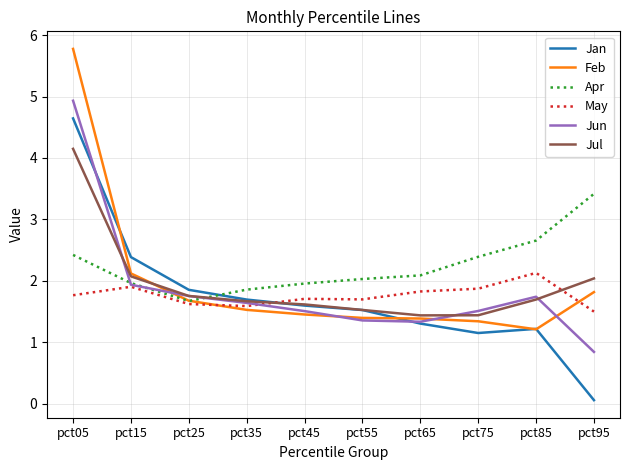

What is the lowest value of the Jul series?

1.4